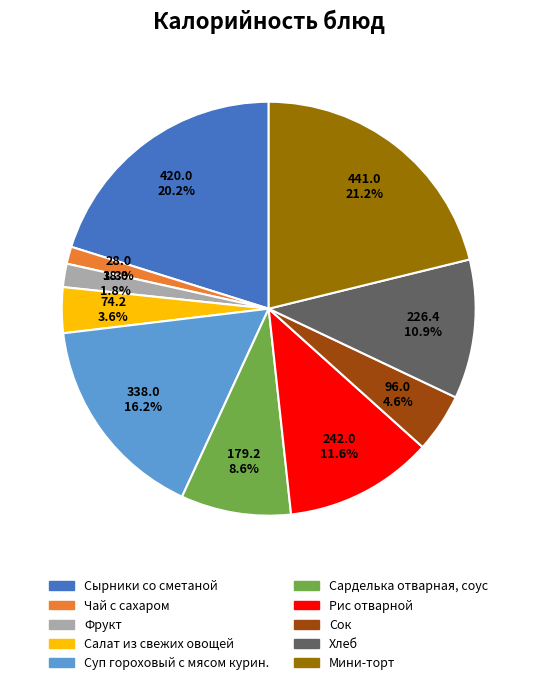

True or false: Сарделька отварная, соус accounts for 9% of the total.

True